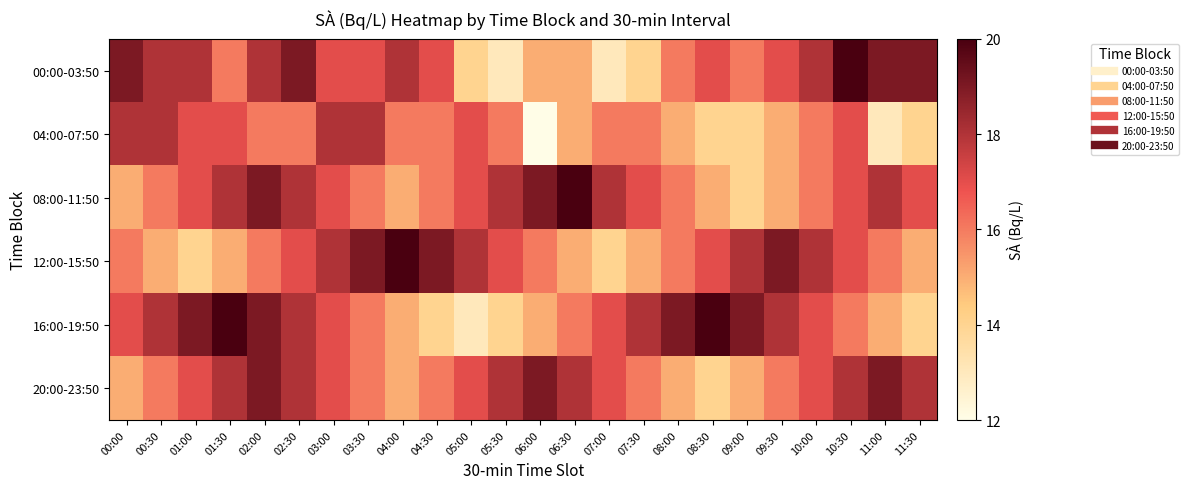

Reading right to left, what are all the values shown in this chart?

00:00-03:50: 11:30=19	11:00=19	10:30=20	10:00=18	09:30=17	09:00=16	08:30=17	08:00=16	07:30=14	07:00=13	06:30=15	06:00=15	05:30=13	05:00=14	04:30=17	04:00=18	03:30=17	03:00=17	02:30=19	02:00=18	01:30=16	01:00=18	00:30=18	00:00=19
04:00-07:50: 11:30=14	11:00=13	10:30=17	10:00=16	09:30=15	09:00=14	08:30=14	08:00=15	07:30=16	07:00=16	06:30=15	06:00=12	05:30=16	05:00=17	04:30=16	04:00=16	03:30=18	03:00=18	02:30=16	02:00=16	01:30=17	01:00=17	00:30=18	00:00=18
08:00-11:50: 11:30=17	11:00=18	10:30=17	10:00=16	09:30=15	09:00=14	08:30=15	08:00=16	07:30=17	07:00=18	06:30=20	06:00=19	05:30=18	05:00=17	04:30=16	04:00=15	03:30=16	03:00=17	02:30=18	02:00=19	01:30=18	01:00=17	00:30=16	00:00=15
12:00-15:50: 11:30=15	11:00=16	10:30=17	10:00=18	09:30=19	09:00=18	08:30=17	08:00=16	07:30=15	07:00=14	06:30=15	06:00=16	05:30=17	05:00=18	04:30=19	04:00=20	03:30=19	03:00=18	02:30=17	02:00=16	01:30=15	01:00=14	00:30=15	00:00=16
16:00-19:50: 11:30=14	11:00=15	10:30=16	10:00=17	09:30=18	09:00=19	08:30=20	08:00=19	07:30=18	07:00=17	06:30=16	06:00=15	05:30=14	05:00=13	04:30=14	04:00=15	03:30=16	03:00=17	02:30=18	02:00=19	01:30=20	01:00=19	00:30=18	00:00=17
20:00-23:50: 11:30=18	11:00=19	10:30=18	10:00=17	09:30=16	09:00=15	08:30=14	08:00=15	07:30=16	07:00=17	06:30=18	06:00=19	05:30=18	05:00=17	04:30=16	04:00=15	03:30=16	03:00=17	02:30=18	02:00=19	01:30=18	01:00=17	00:30=16	00:00=15